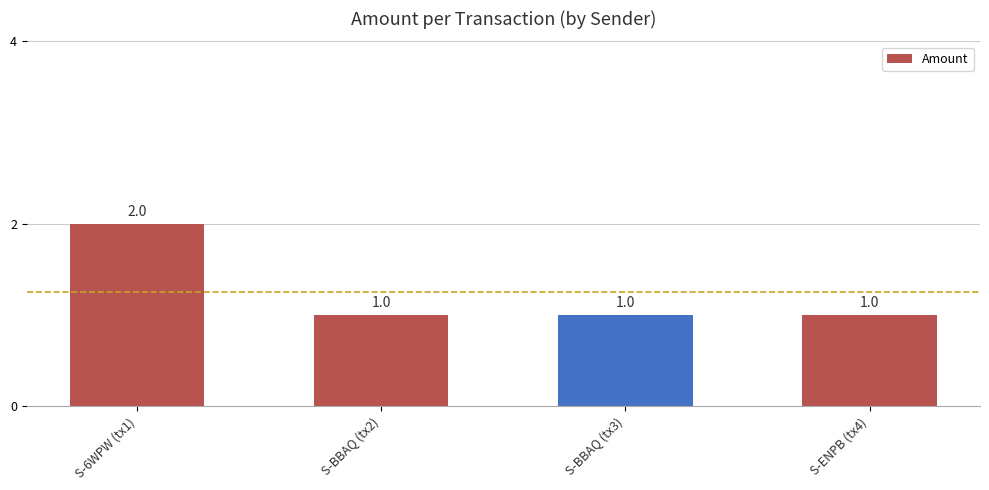

What is the greatest value displayed?

2